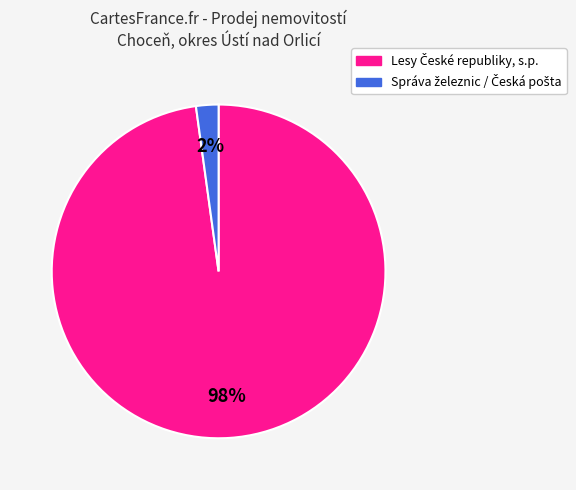

To the nearest percent, what is the difference between the largest and smallest slice percentages?

96%